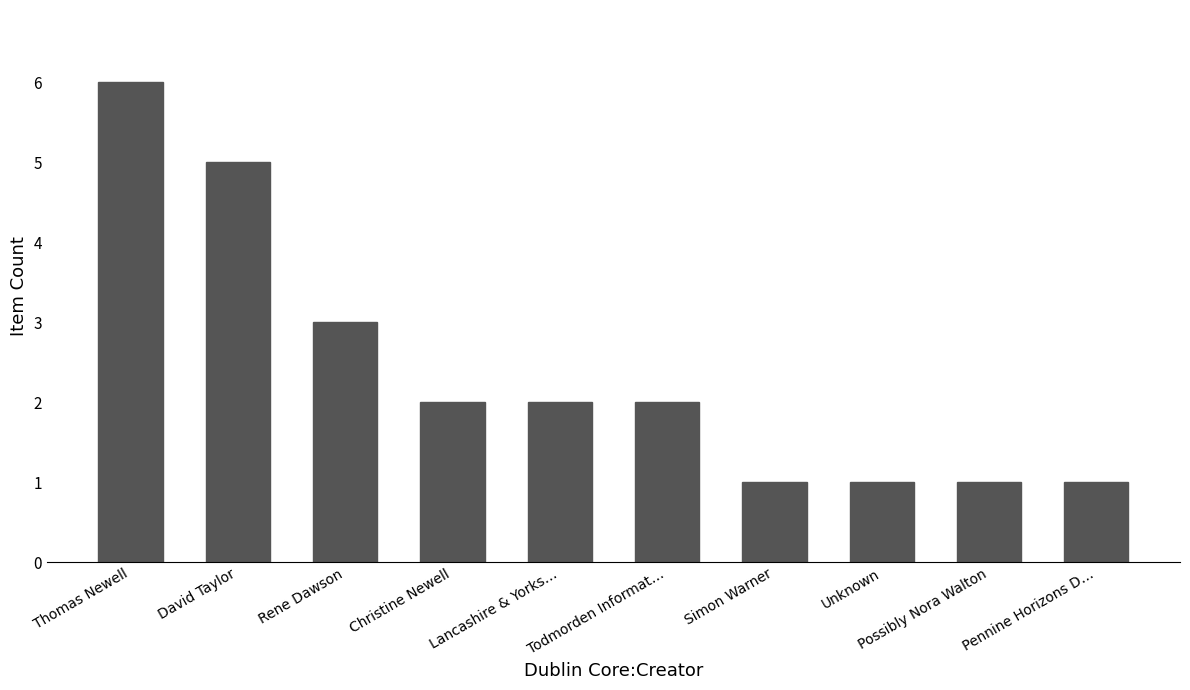

Does the chart contain any negative values?

No